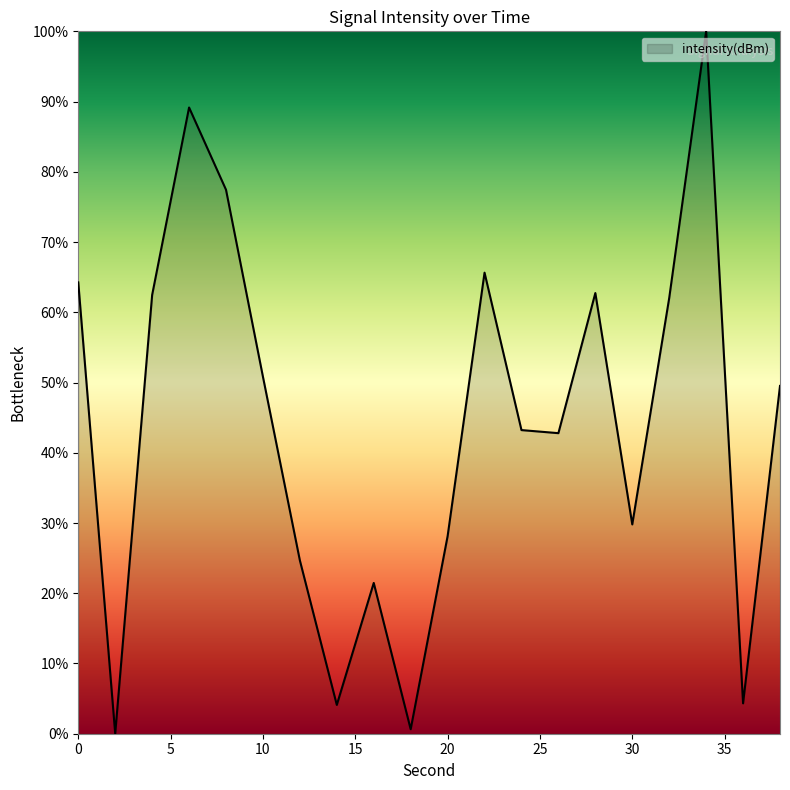

What is the difference between the maximum and minimum values?

100.0